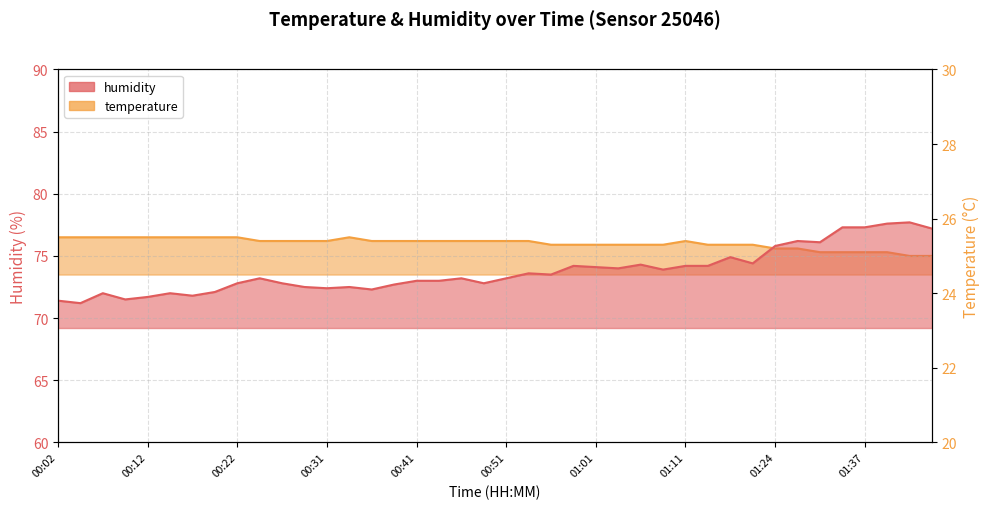

What position from the right is 01:11?

12